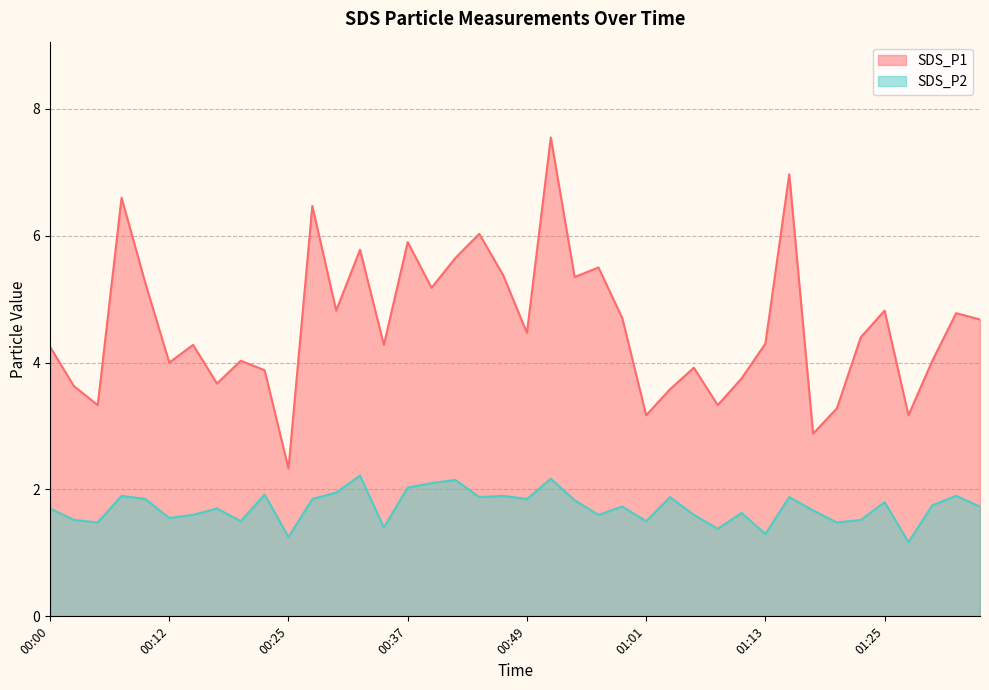

What is the greatest value displayed?

7.5